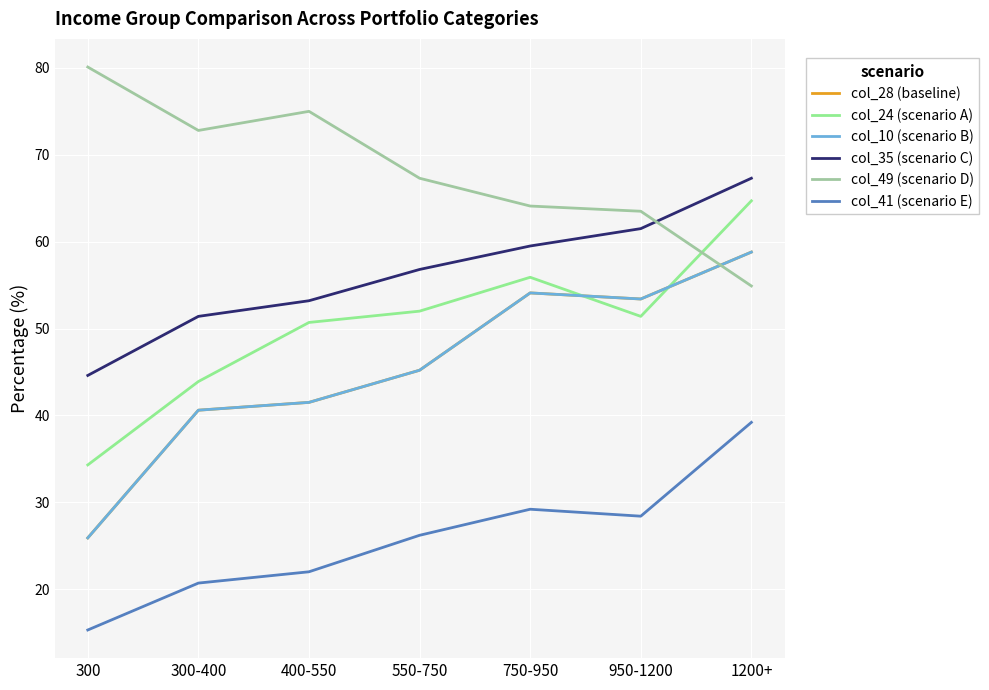

What is the difference between the highest and lowest values at 300-400?

52.1